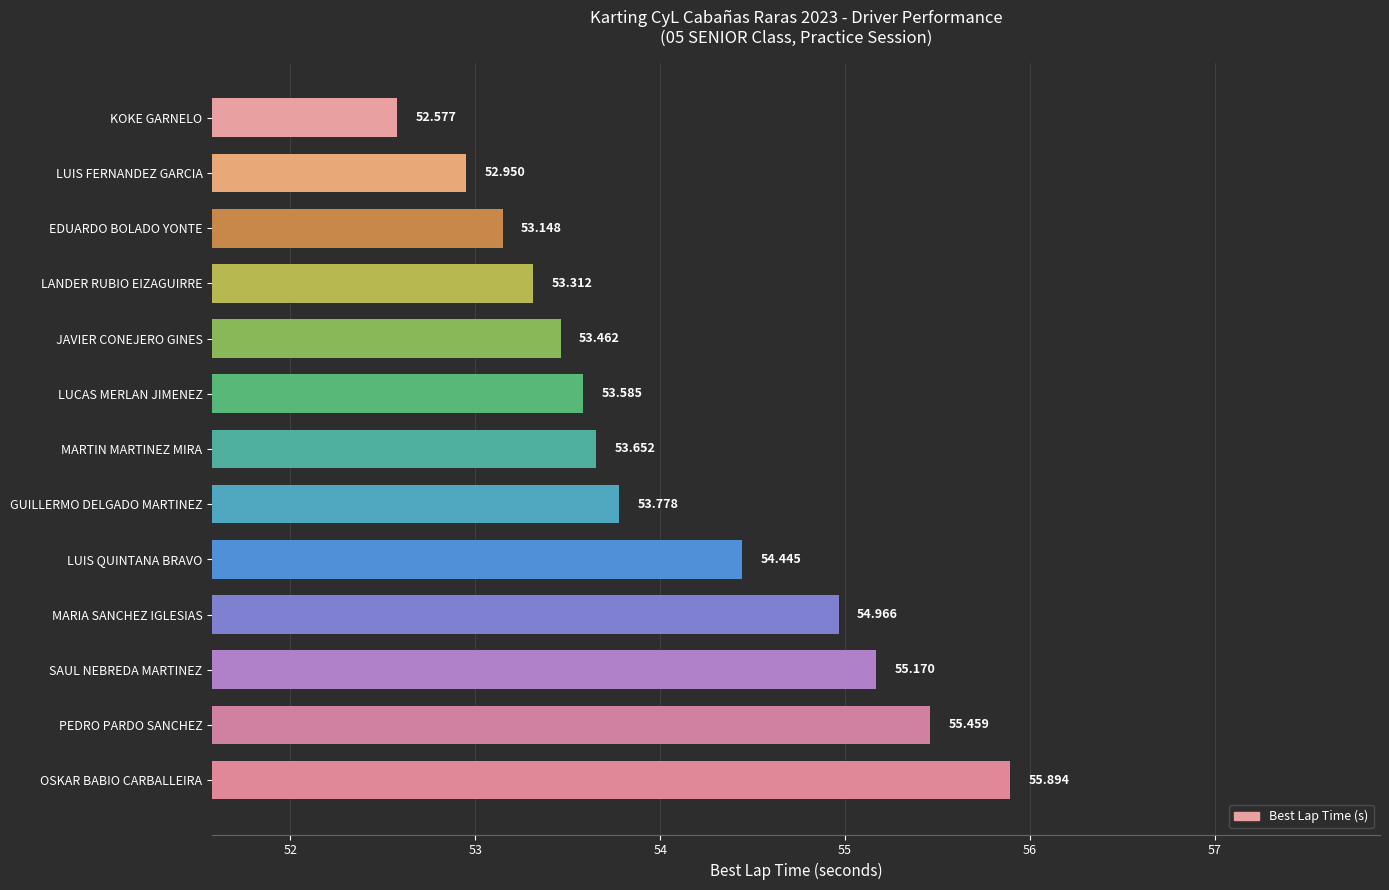

Between OSKAR BABIO CARBALLEIRA and SAUL NEBREDA MARTINEZ, which is larger?

OSKAR BABIO CARBALLEIRA